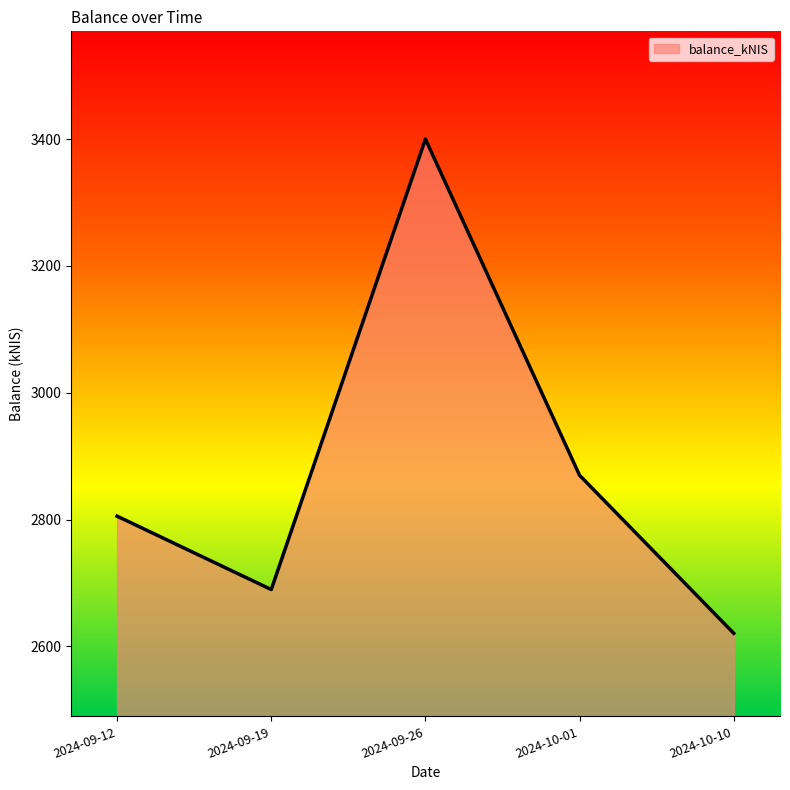

What is the average value?

2877.0